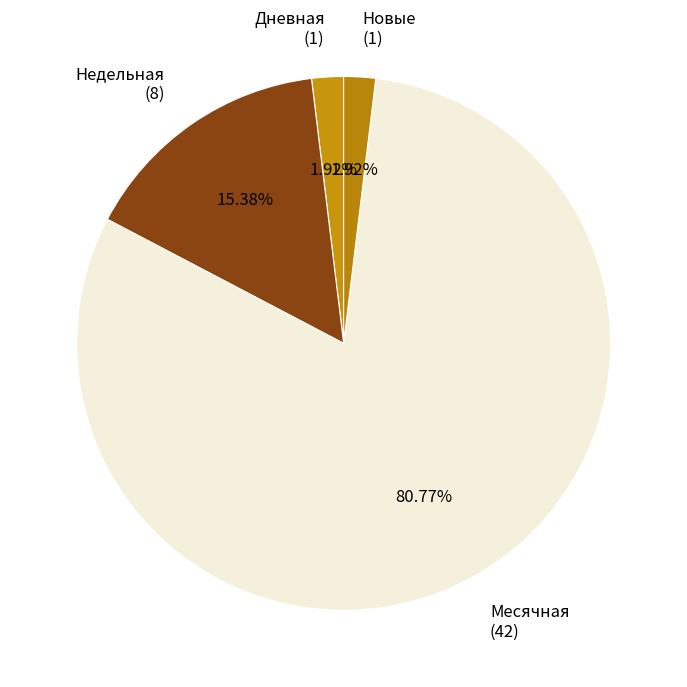

How many segments does this pie chart have?

4